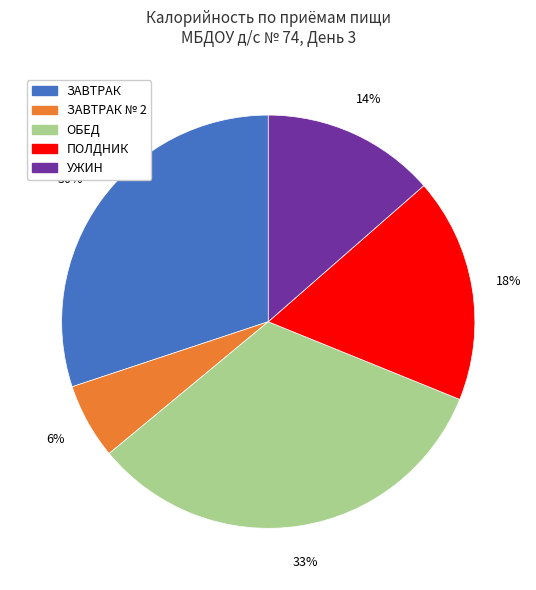

Combined, do ПОЛДНИК and ЗАВТРАК № 2 account for over 50%?

No